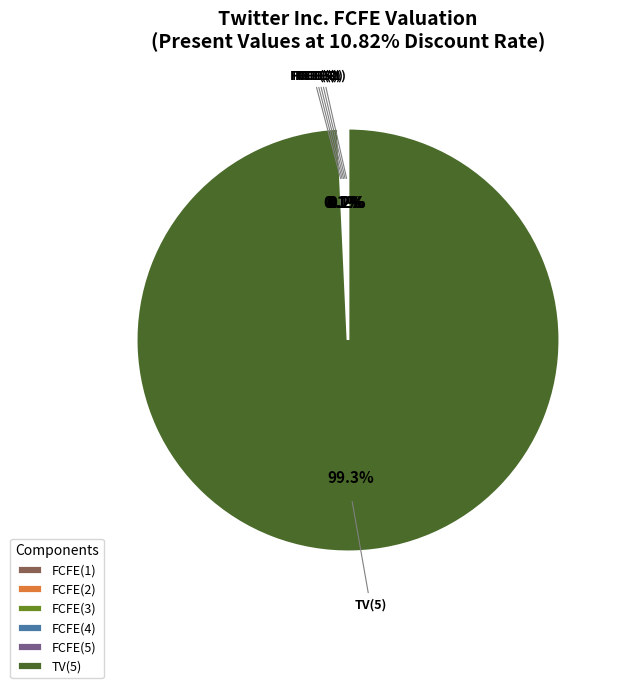

Which category accounts for the majority?

TV(5)